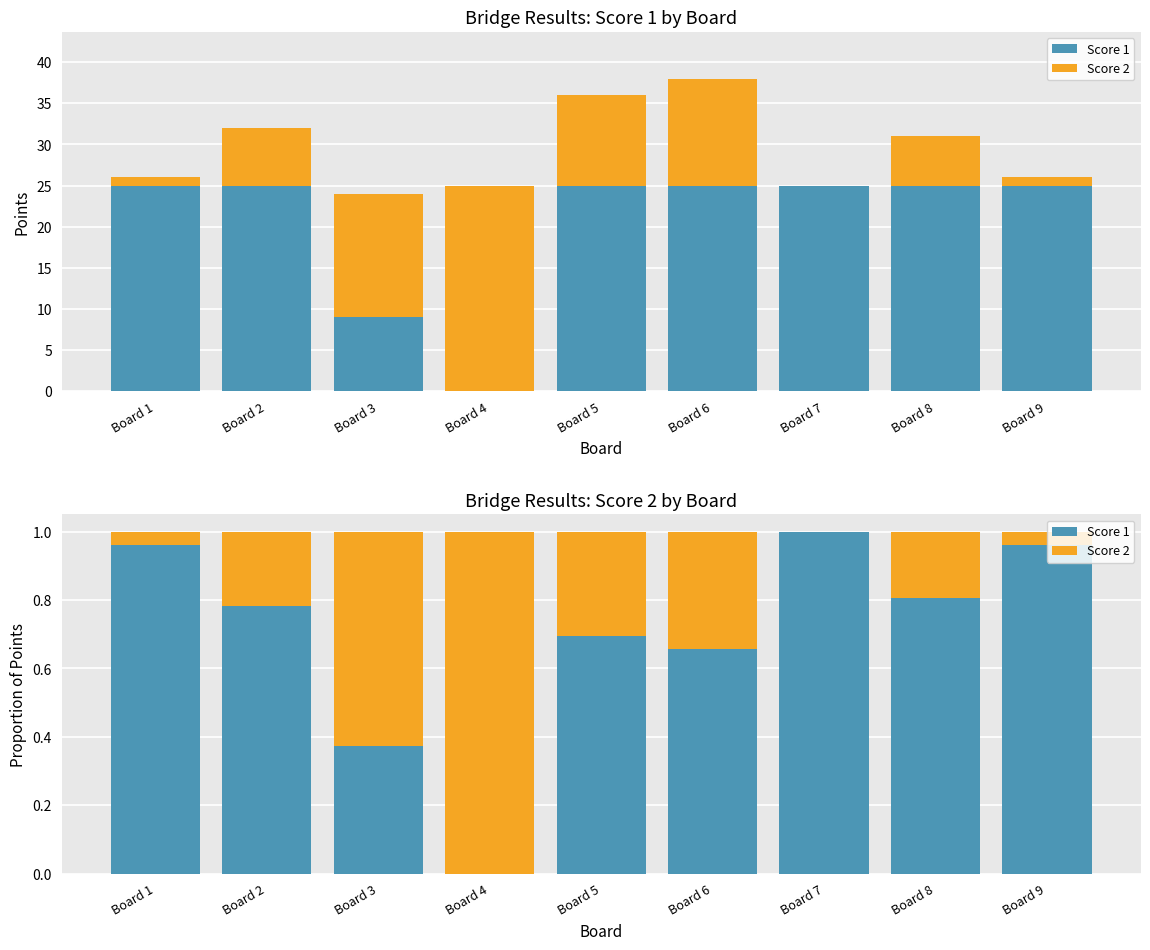

What is the average value of the Score 2 series?

0.3